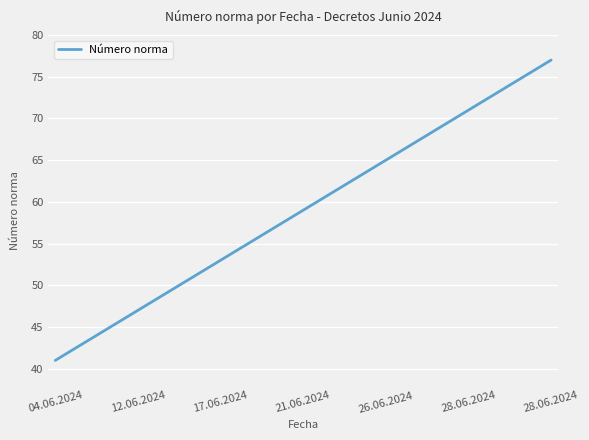

What is the greatest value displayed?

77